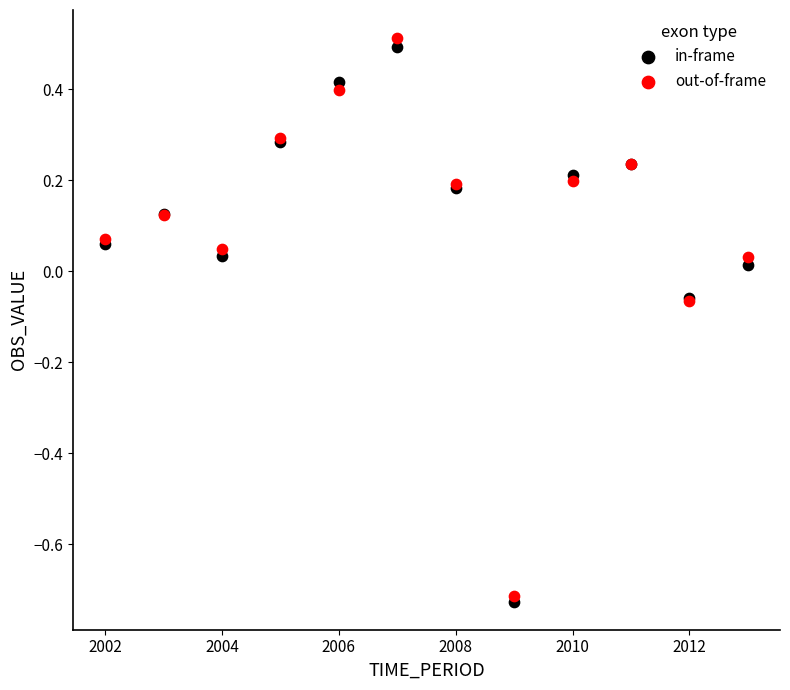

Which series has the largest Y range (max minus min)?

out-of-frame